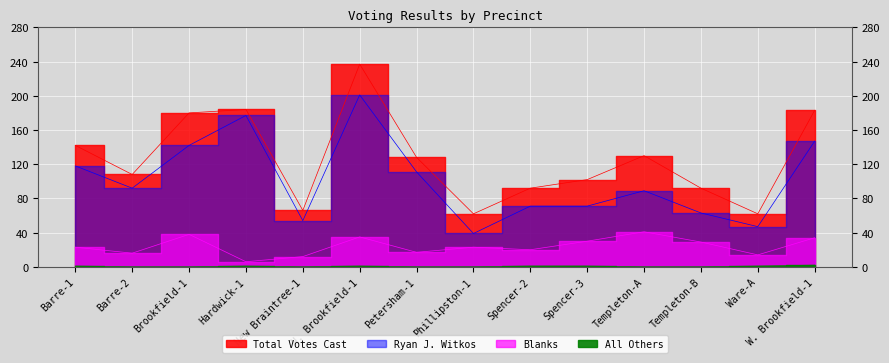

What is the greatest value displayed?

237